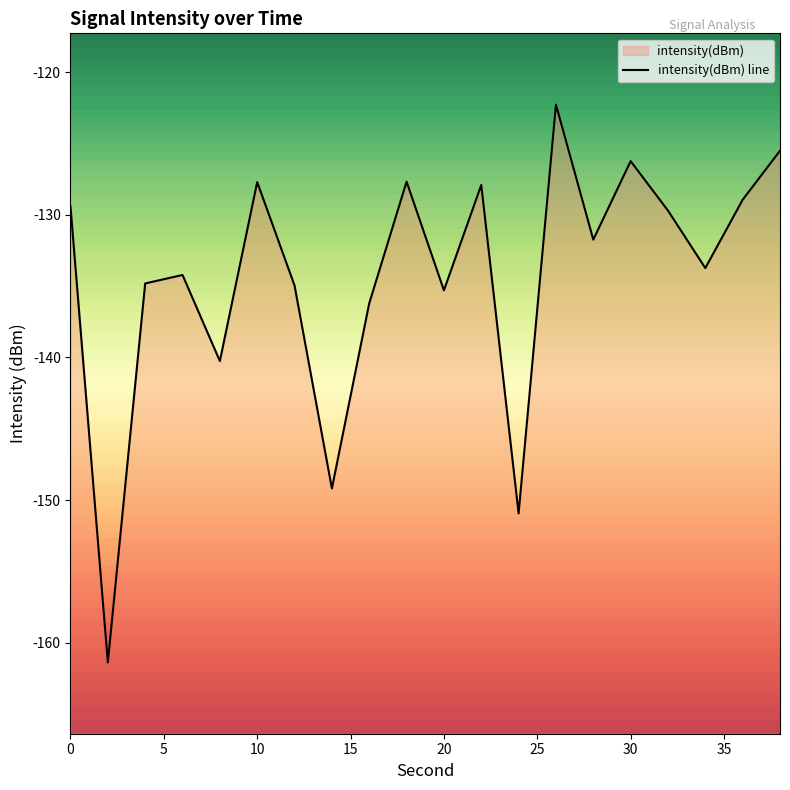

Where is the first local maximum?

6